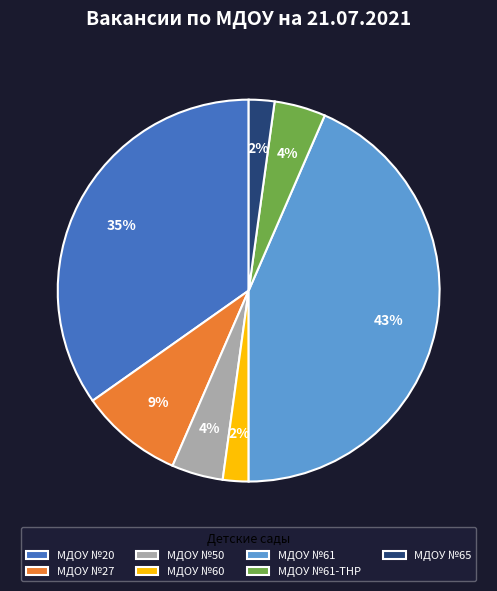

What is the ratio of the value at МДОУ №20 to the value at МДОУ №61?

0.8